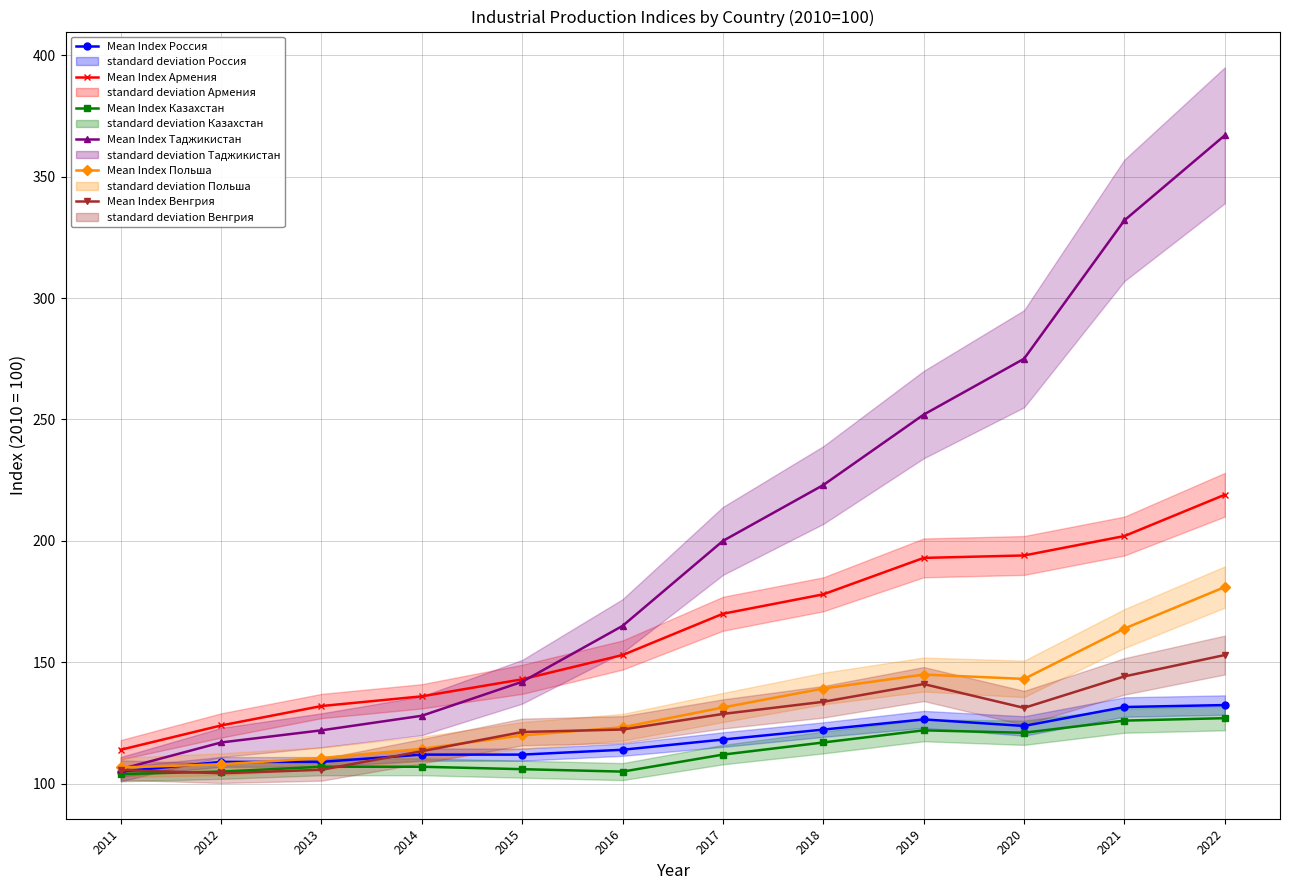

True or false: Mean Index Россия and Mean Index Таджикистан intersect in this chart.

False